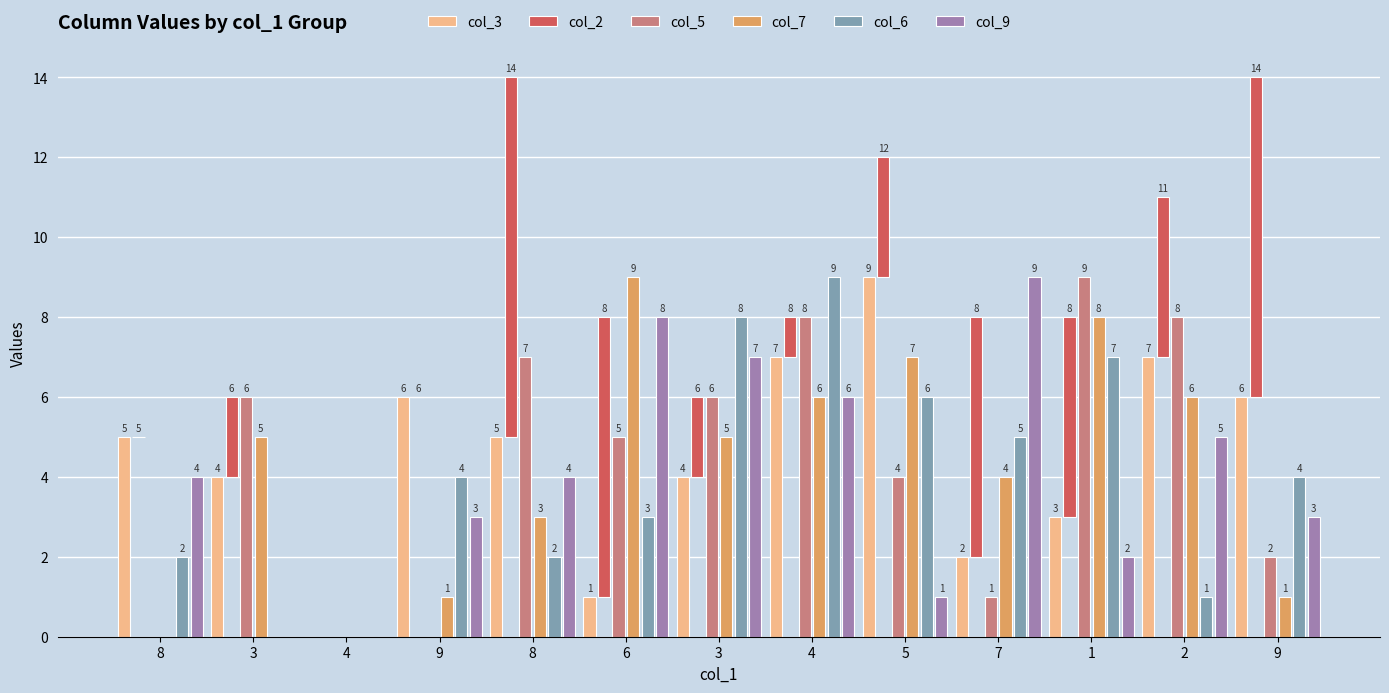

Reading left to right, what are all the values shown in this chart?

col_3: 5	4	0	6	5	1	4	7	9	2	3	7	6
col_2: 0	2	0	0	9	7	2	1	3	6	5	4	8
col_5: 0	6	0	0	7	5	6	8	4	1	9	8	2
col_7: 0	5	0	1	3	9	5	6	7	4	8	6	1
col_6: 2	0	0	4	2	3	8	9	6	5	7	1	4
col_9: 4	0	0	3	4	8	7	6	1	9	2	5	3